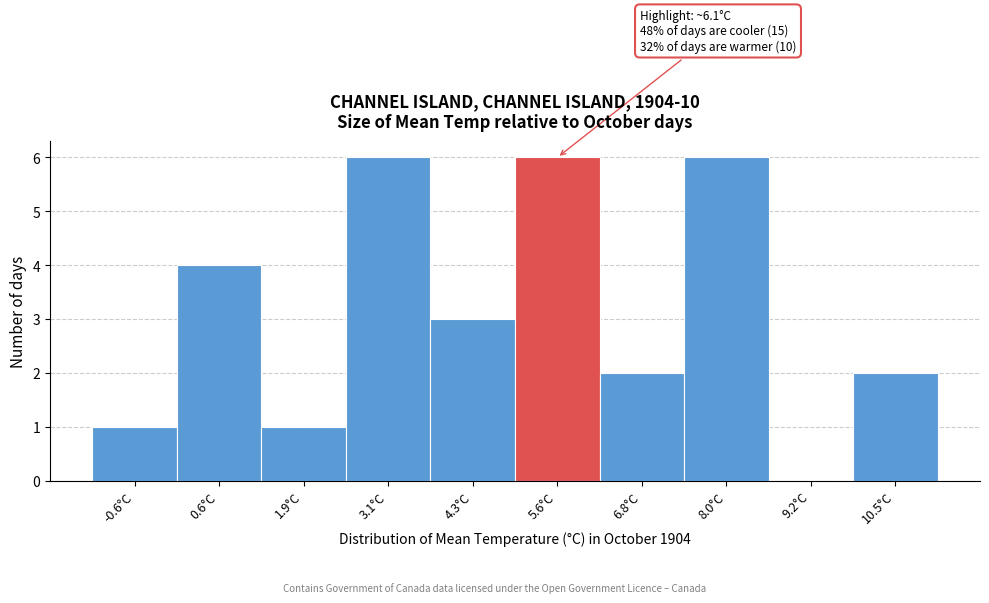

Reading right to left, extract all data points from this chart.

10.5°C=2	9.2°C=0	8.0°C=6	6.8°C=2	5.6°C=6	4.3°C=3	3.1°C=6	1.9°C=1	0.6°C=4	-0.6°C=1